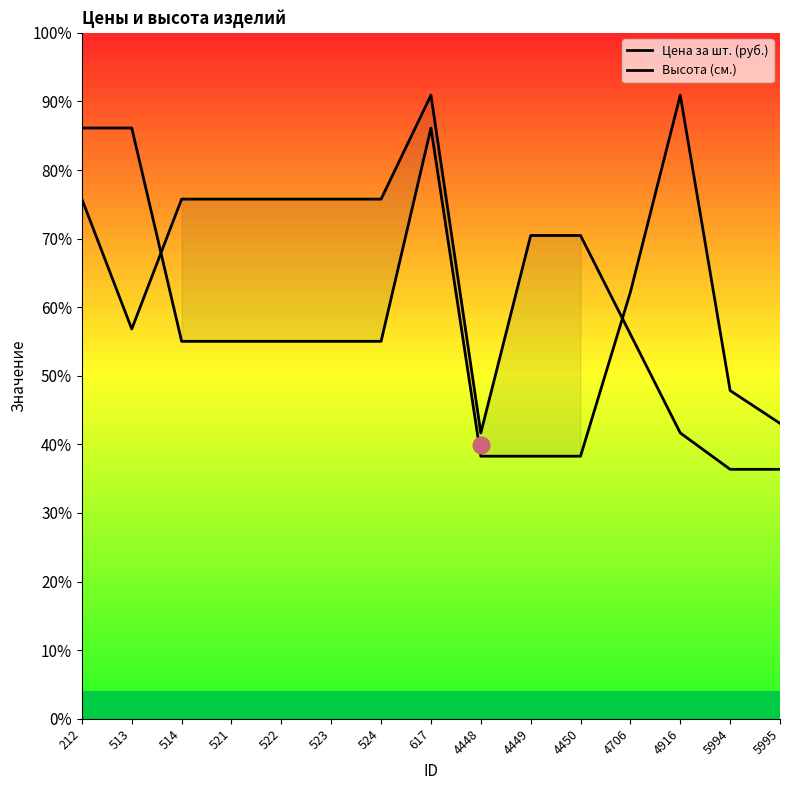

Read the Высота (см.) value at 212.

165.5